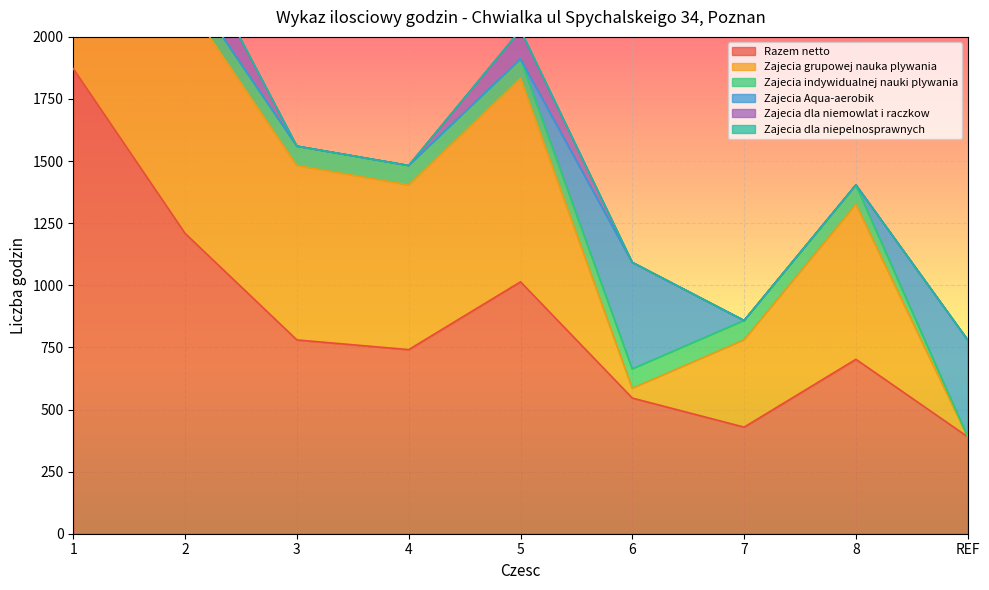

What are all the series names shown in the legend?

Razem netto, Zajecia grupowej nauka plywania, Zajecia indywidualnej nauki plywania, Zajecia Aqua-aerobik, Zajecia dla niemowlat i raczkow, Zajecia dla niepelnosprawnych